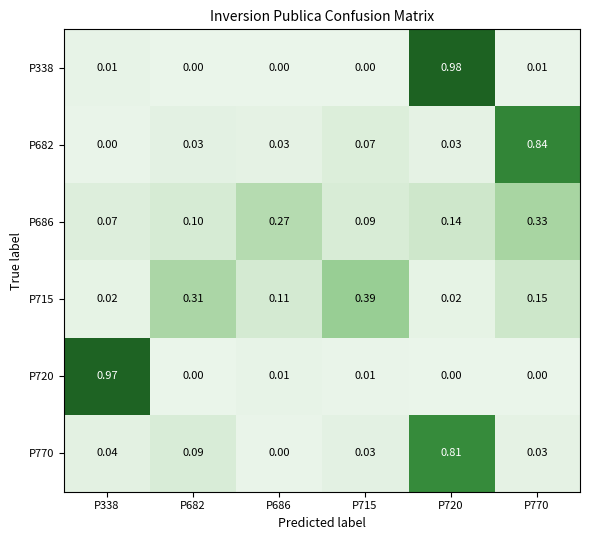

Between P686 and P715, which series saw the biggest shift?

P715